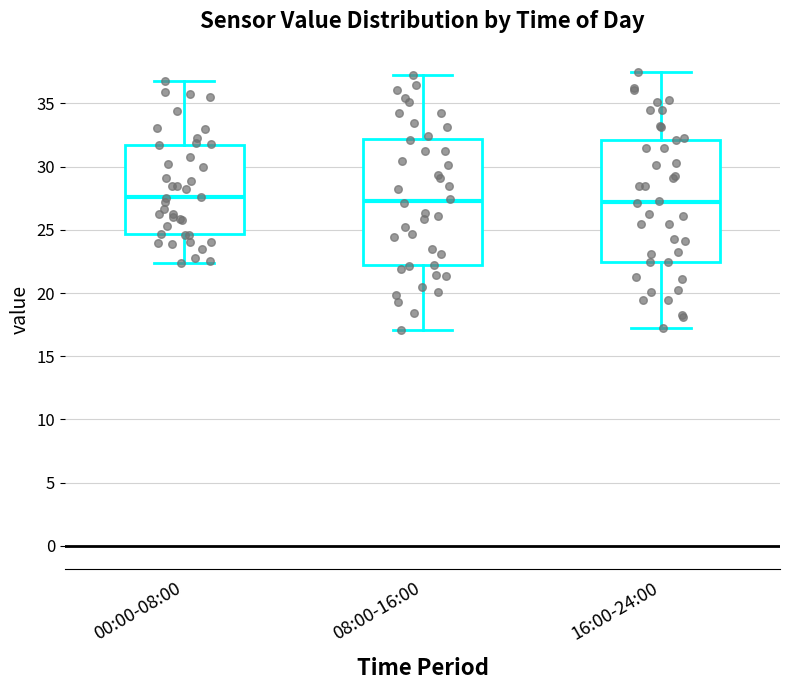

Reading left to right, read every box against the y-axis: the position of its median line, the range the box covers, and the ends of its whiskers. The values are not printed on the chart, so give them approximately, as read against the axis.

00:00-08:00: median 27.5, box 24.5 to 31.5, whiskers 22.5 to 37.0
08:00-16:00: median 27.5, box 22.0 to 32.0, whiskers 17.0 to 37.5
16:00-24:00: median 27.0, box 22.5 to 32.0, whiskers 17.5 to 37.5